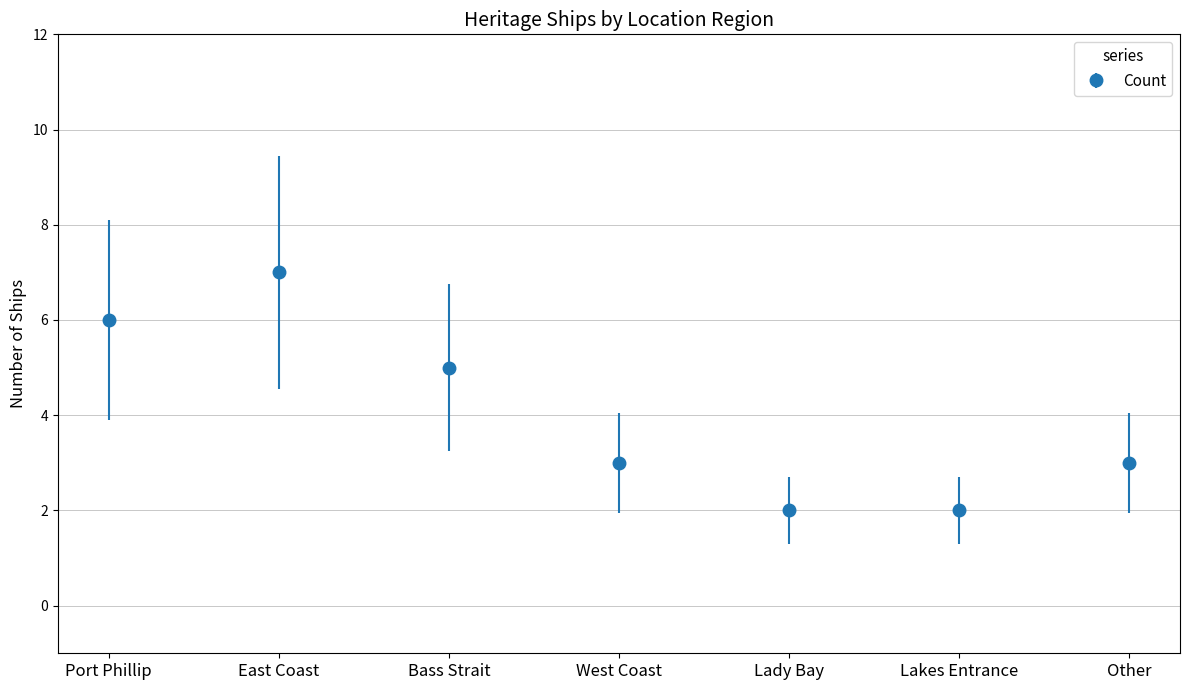

What is the maximum value shown in the chart?

7